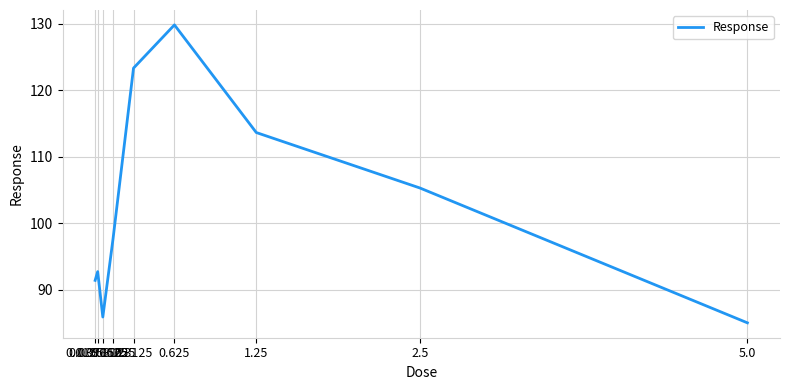

Which has a higher value, 0.0195312 or 0.078125?

0.0195312